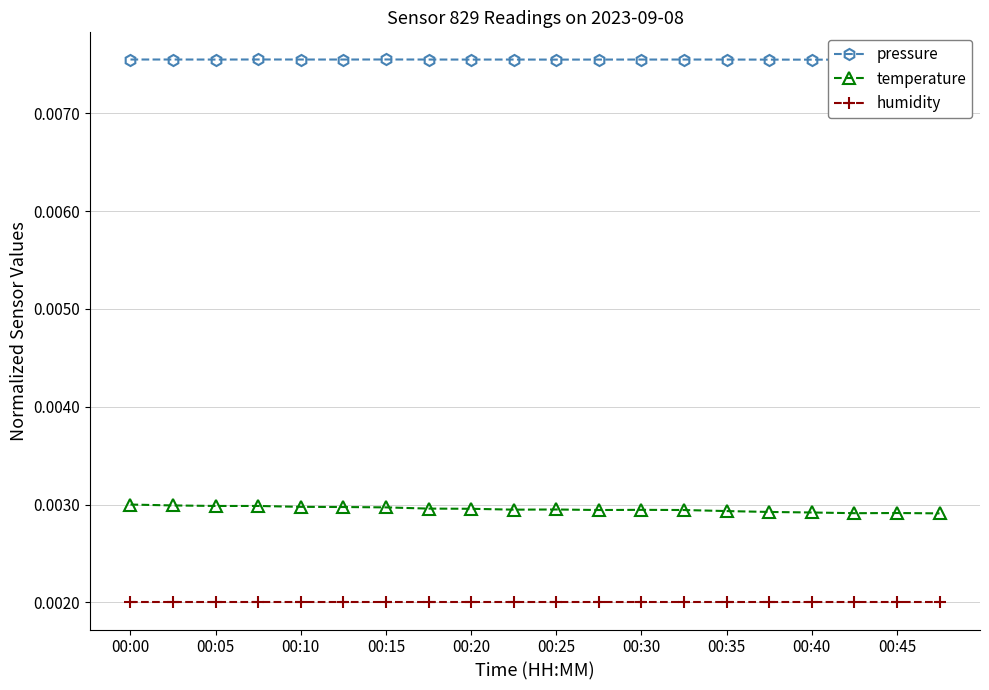

Rank the series by their average value, from highest to lowest.

pressure, temperature, humidity